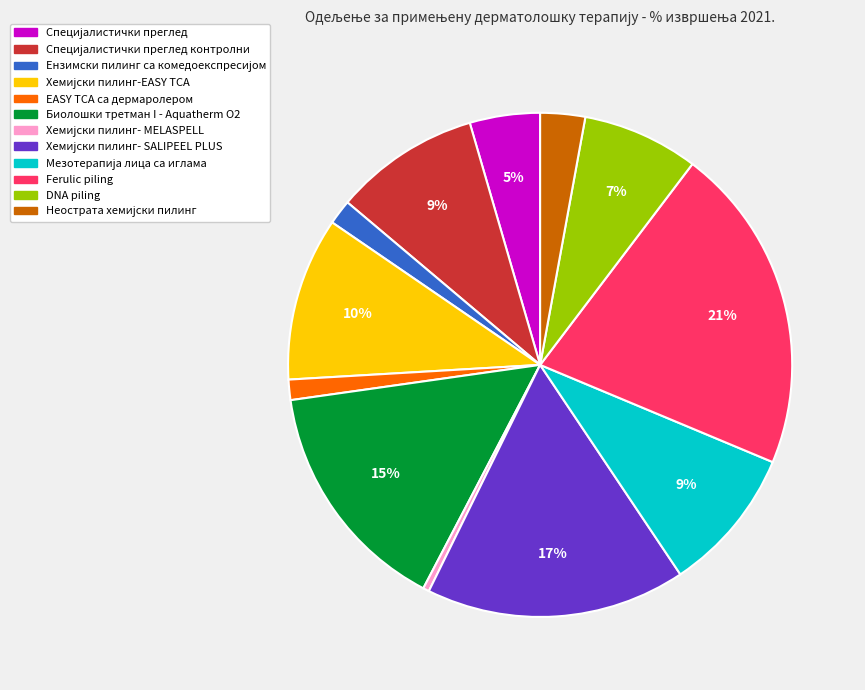

Does any single category account for the majority?

No